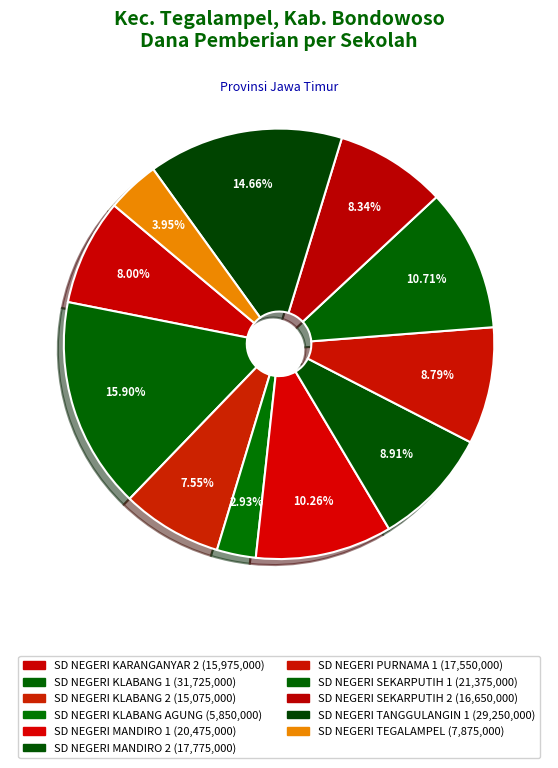

What percentage is the SD NEGERI TANGGULANGIN 1 slice, to the nearest percent?

15%